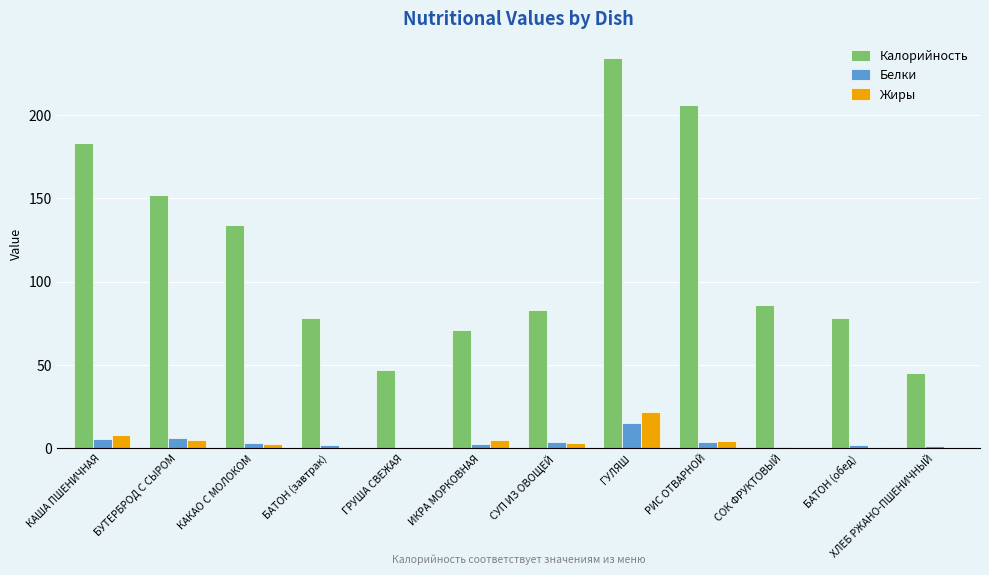

Is it true that Калорийность equals 16.8 at БАТОН (завтрак)?

False